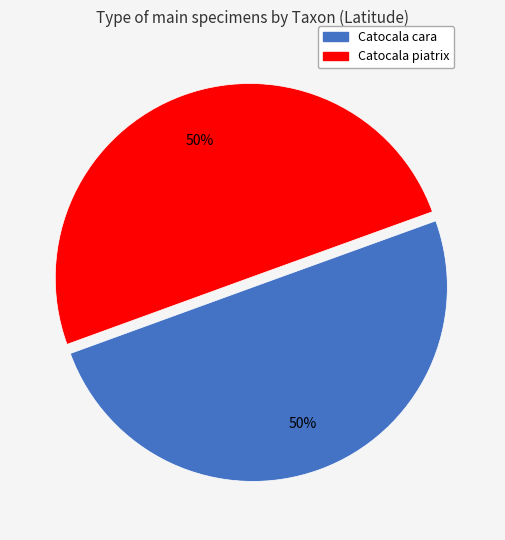

To the nearest percent, what percentage of the pie is Catocala cara?

50%